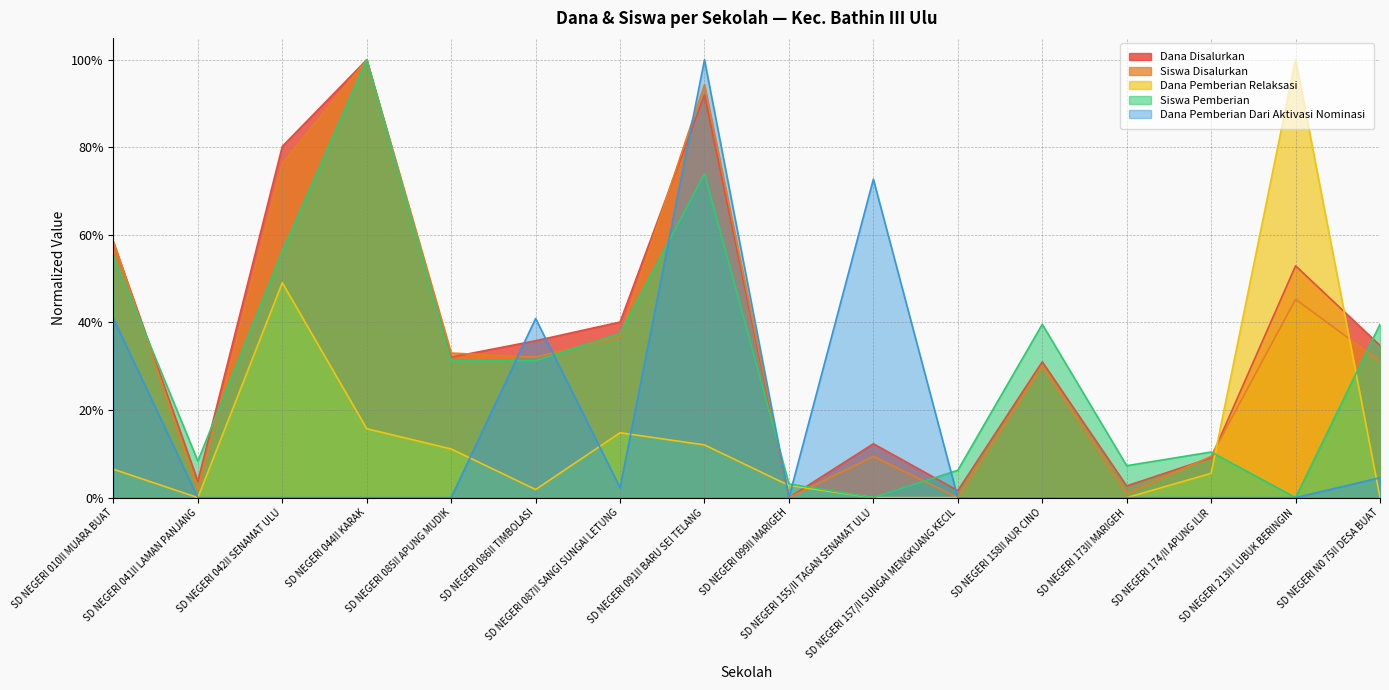

What is the difference between the second highest and second lowest values in the Siswa Disalurkan series?

0.9